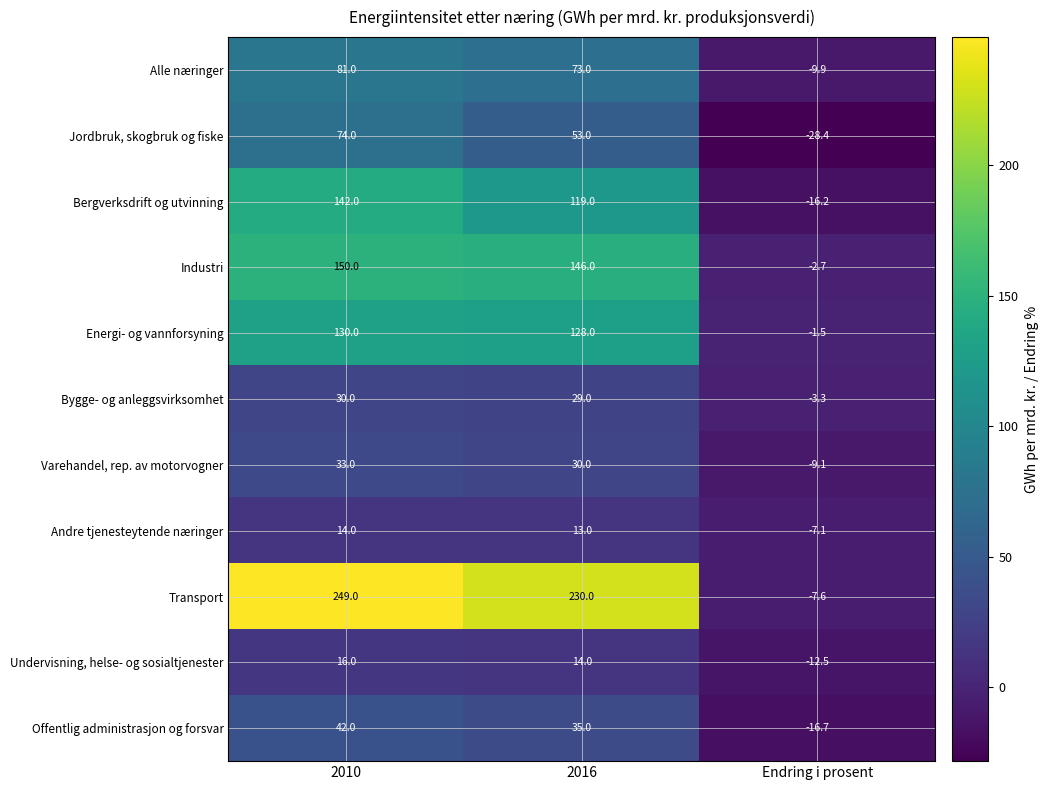

At which label is Transport closest to 120?

2016